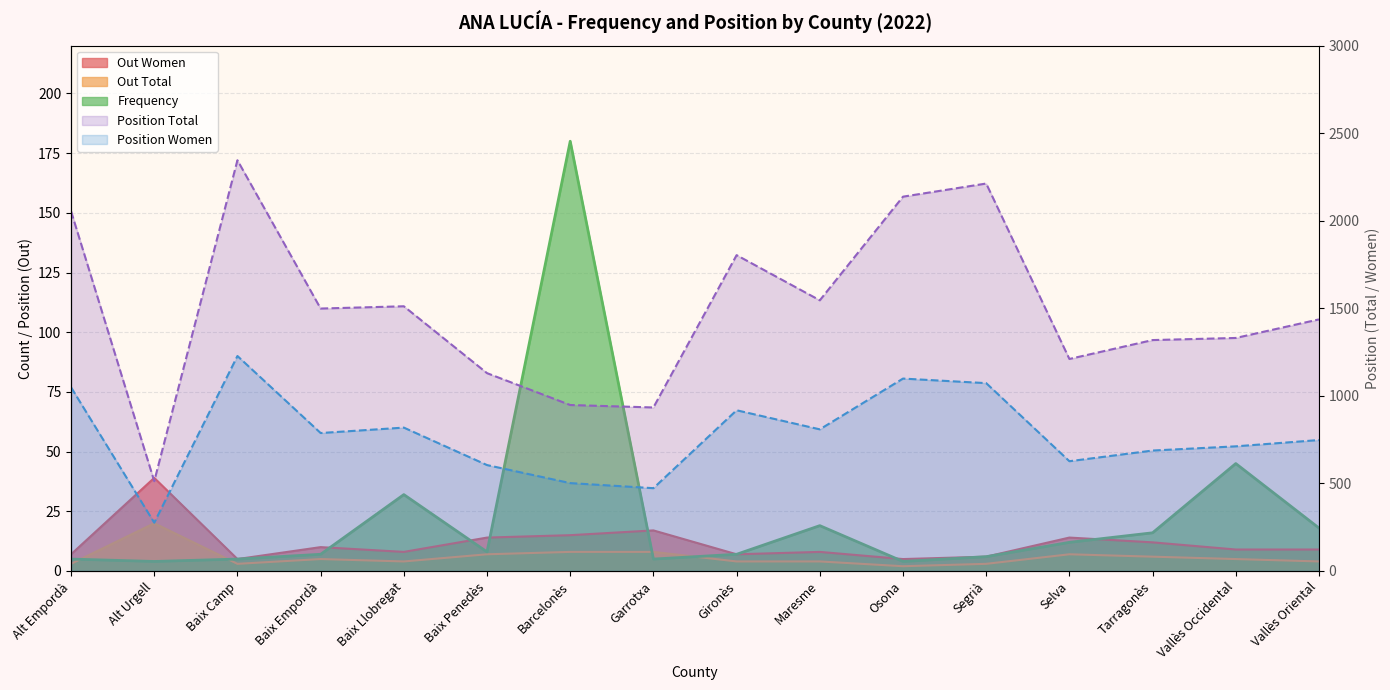

Between Baix Camp and Osona, which series saw the biggest shift?

Position Total